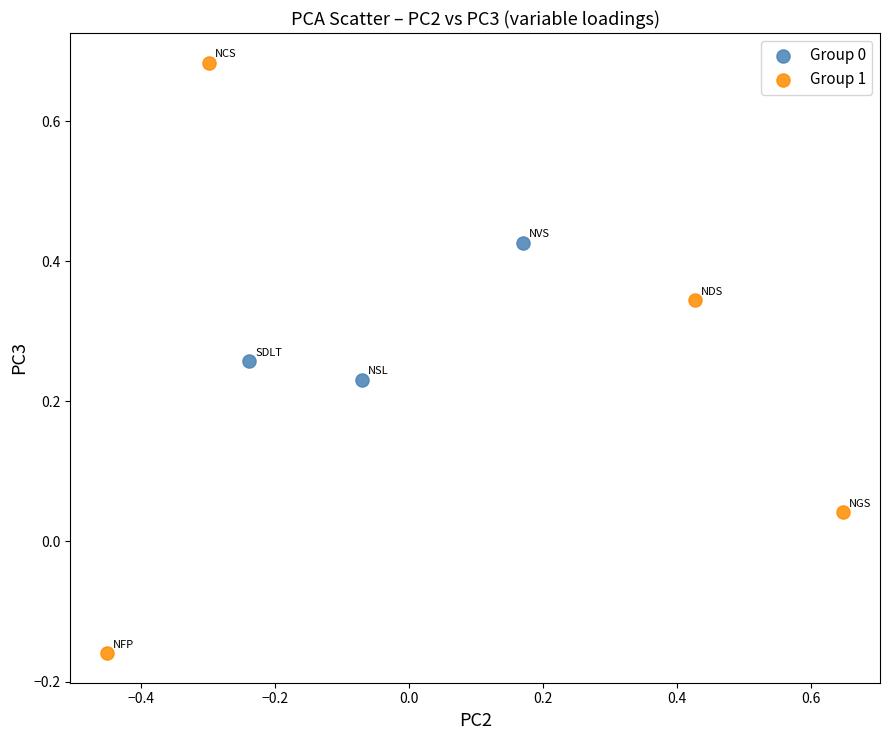

Which series has the widest spread of Y values?

Group 1